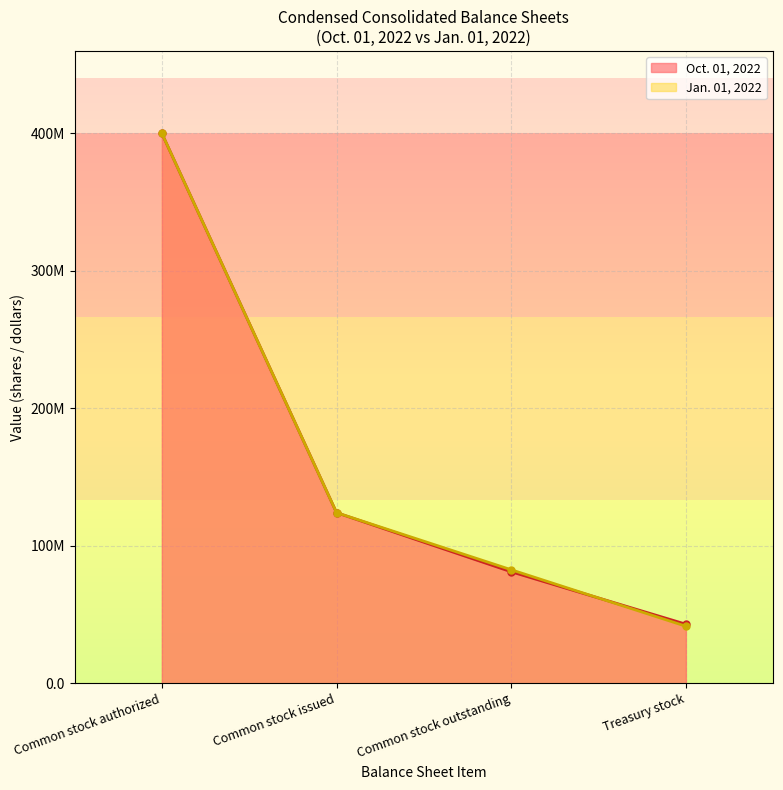

What is the maximum value for Jan. 01, 2022?

400000000.0